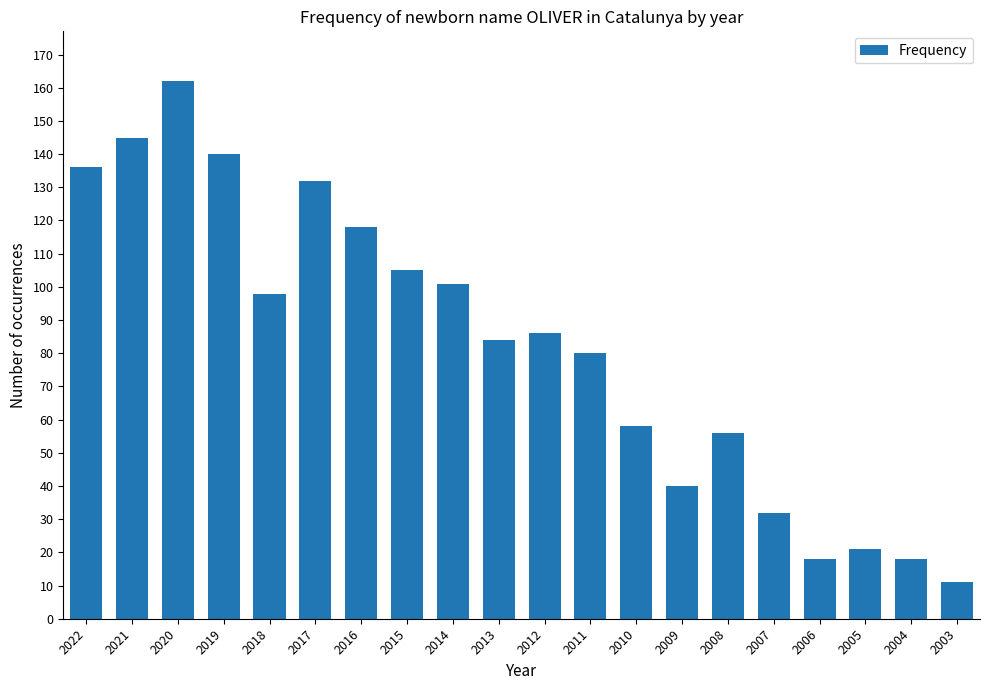

Which has a higher value, 2021 or 2007?

2021